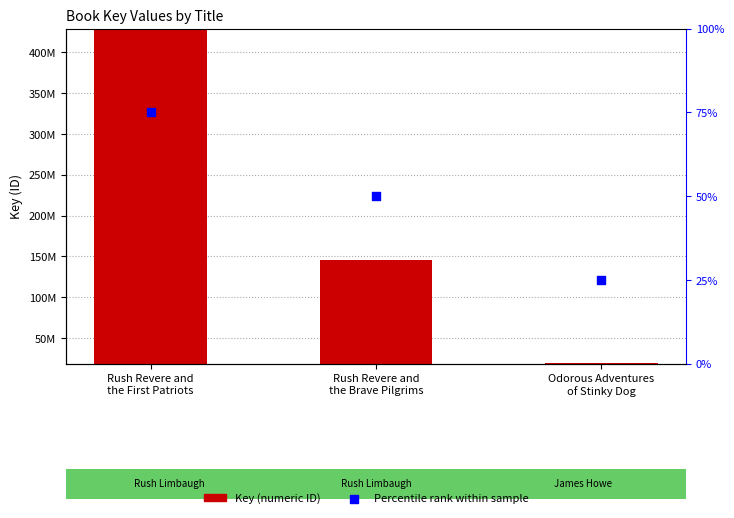

Which series has the largest total across all categories?

Key (numeric ID)